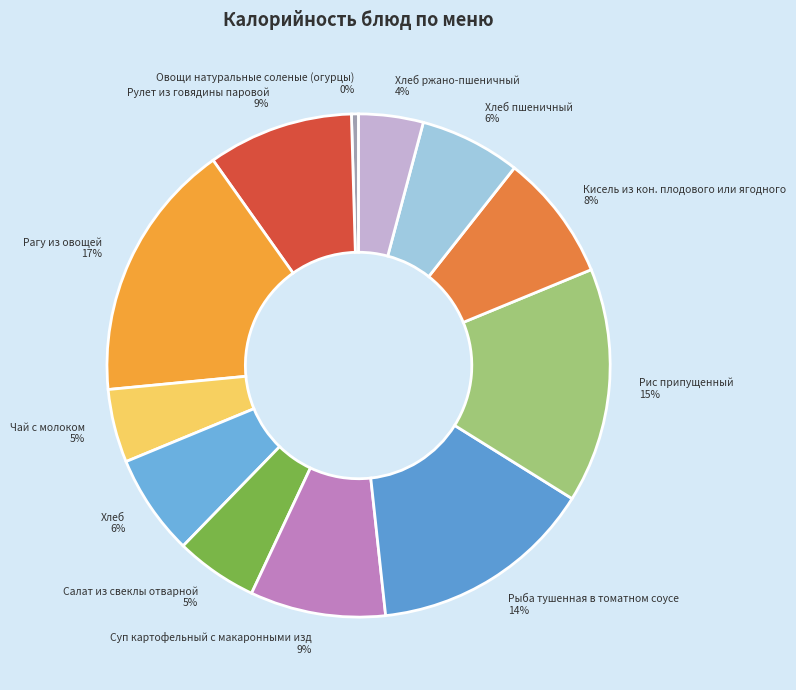

Is it true that Овощи натуральные соленые (огурцы) is 0% of the pie?

True